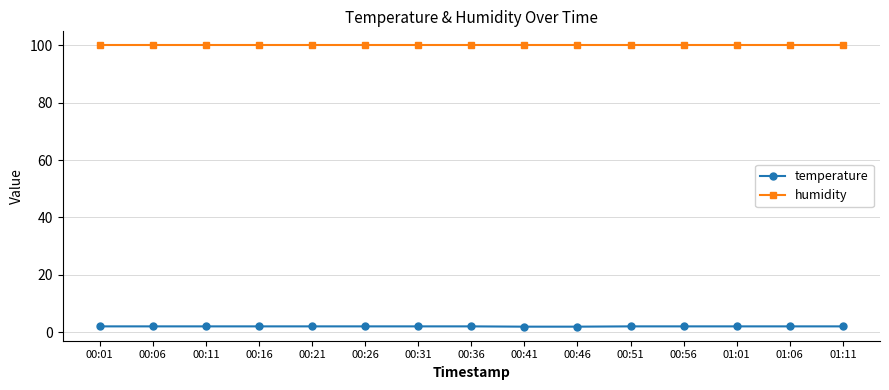

What is the label of the 1st point from the right?

01:11